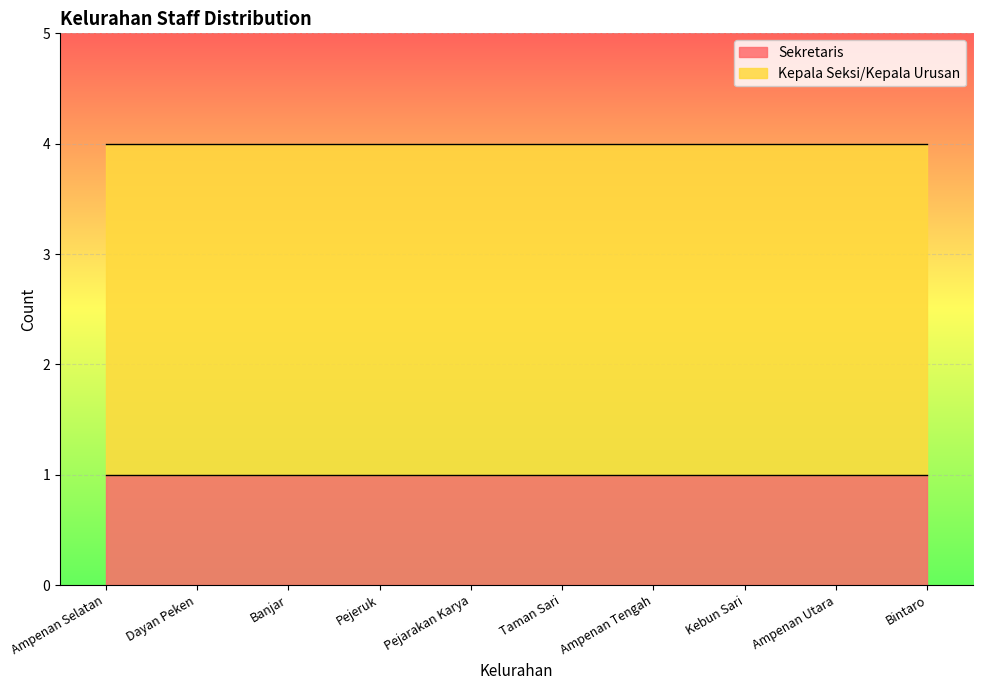

At Taman Sari, list the series in order from smallest to largest.

Sekretaris, Kepala Seksi/Kepala Urusan